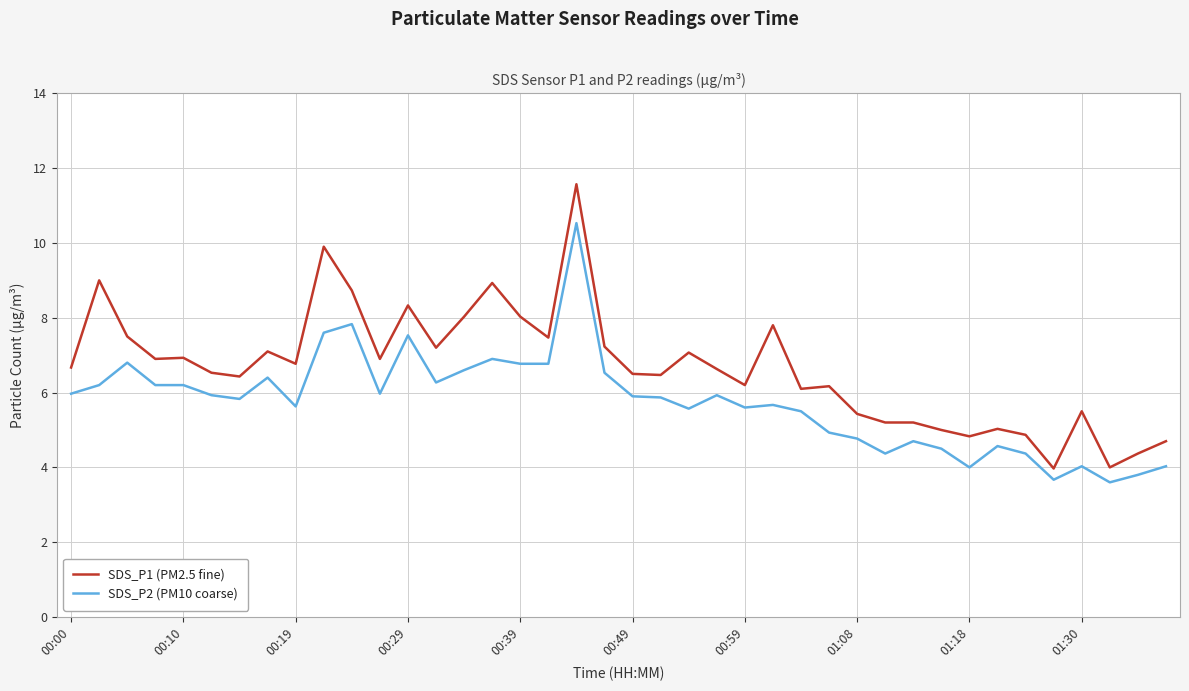

What is the difference between the maximum and minimum values in the SDS_P2 (PM10 coarse) series?

6.9